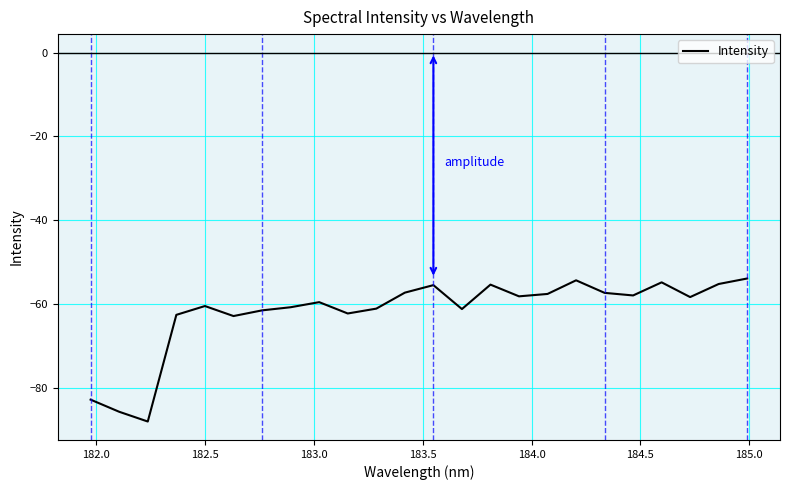

What is the difference between the maximum and minimum values?

34.1